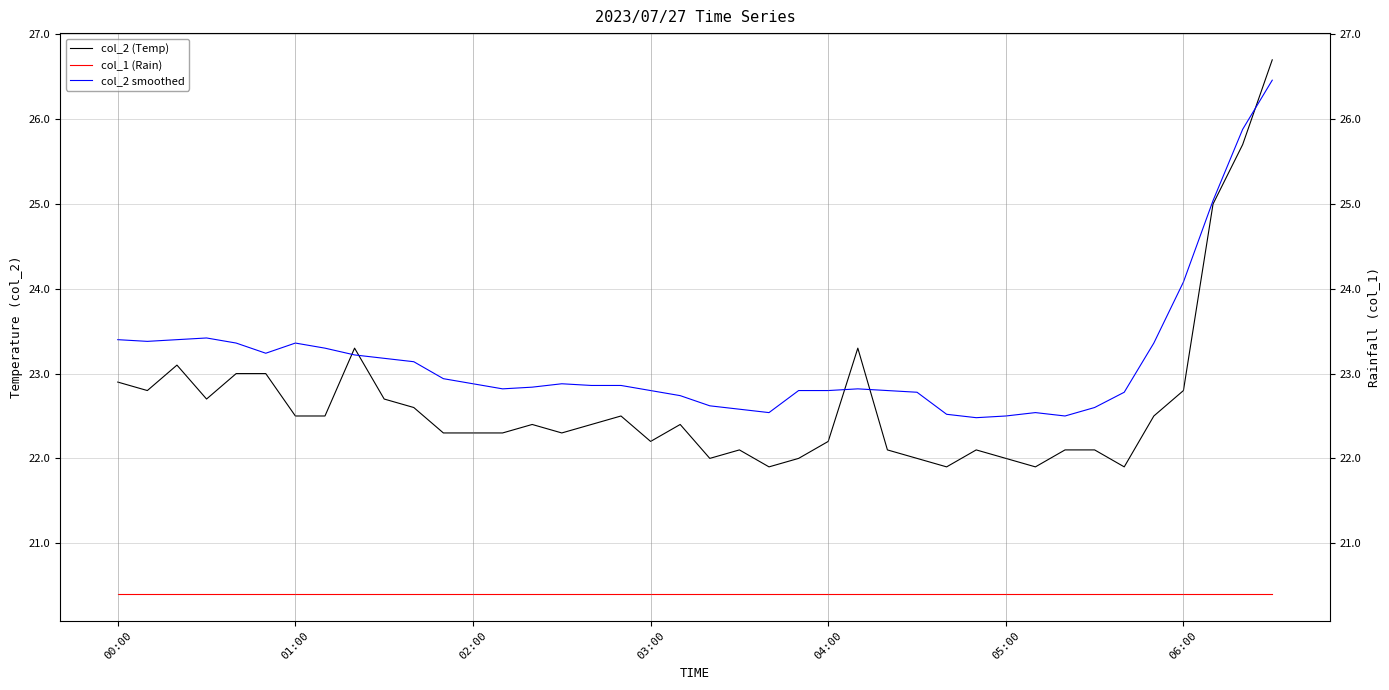

True or false: col_2 (Temp) and col_2 smoothed intersect in this chart.

True